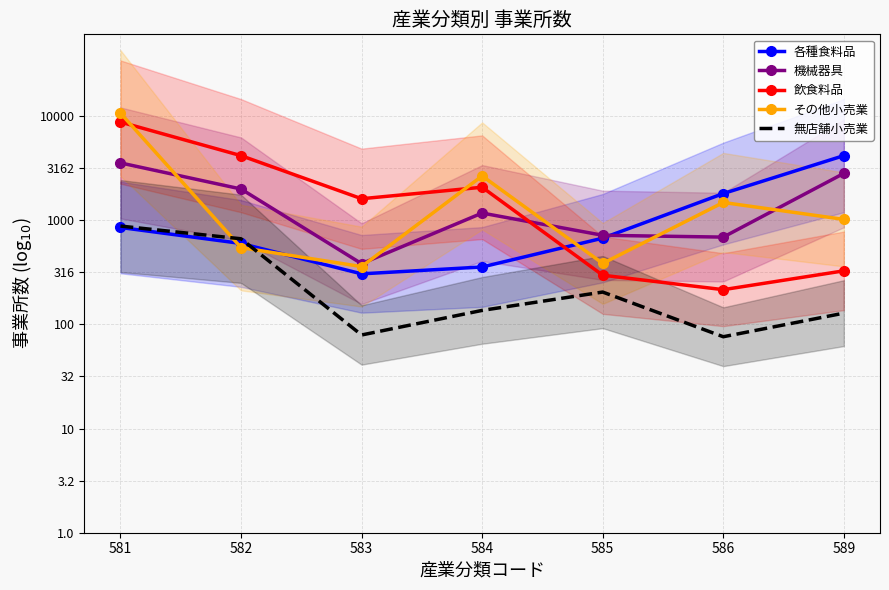

Which series has the largest total across all categories?

機械器具